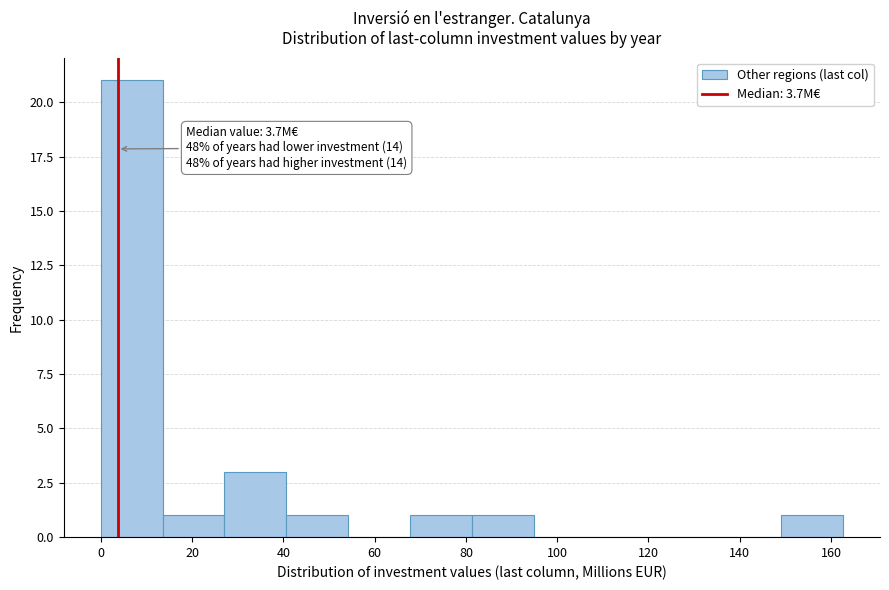

Which range on the x-axis has the tallest bar?

0 to 14